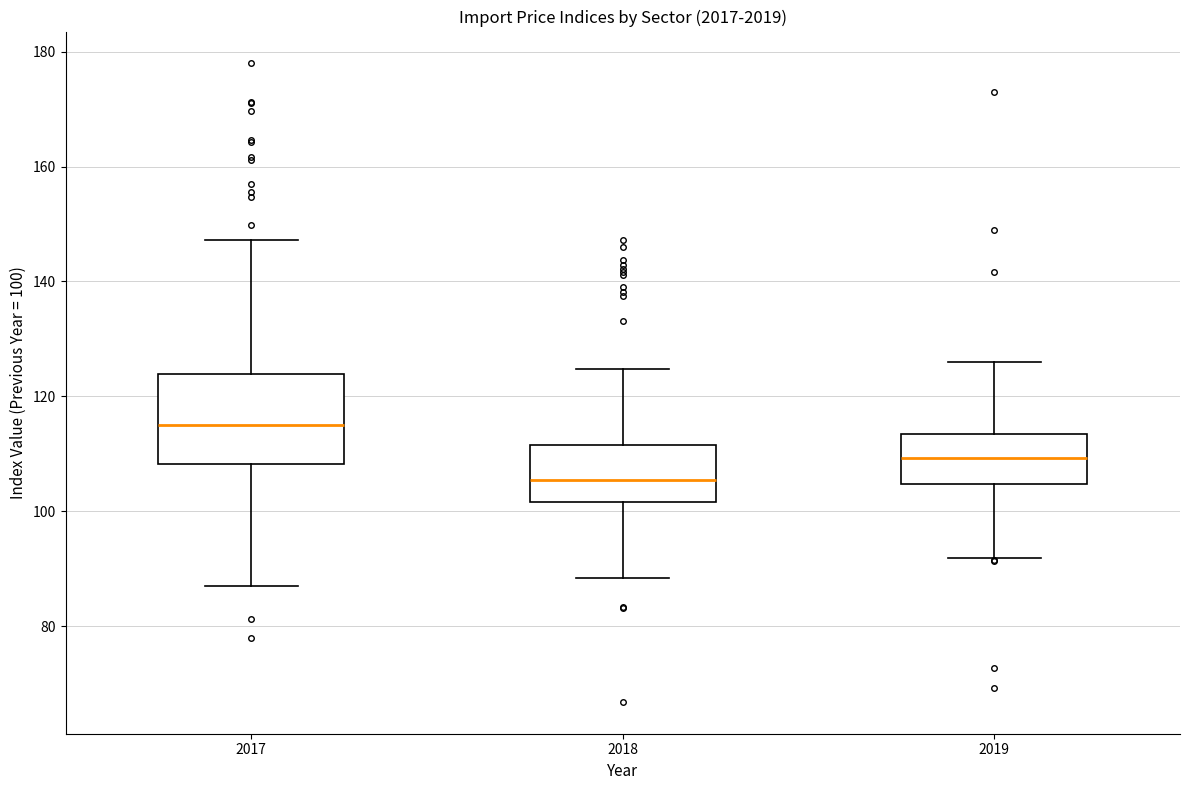

Which box's median line is the lowest?

2018